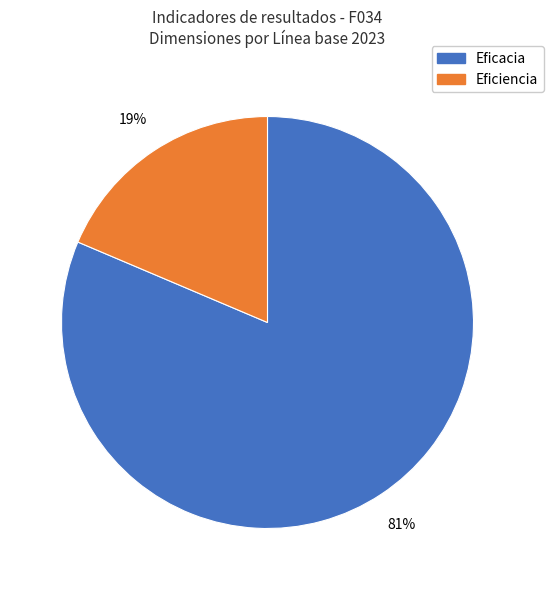

Is there a majority slice in this chart?

Yes